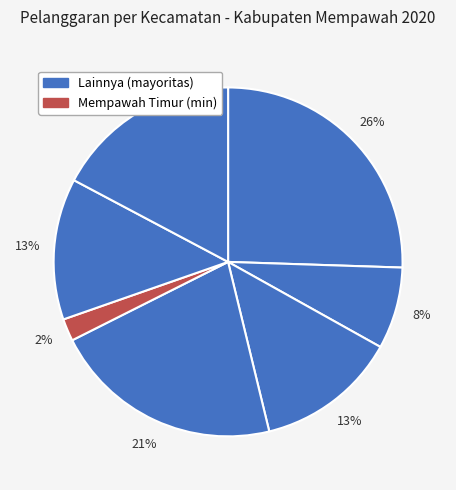

How many slices are in this pie chart?

7